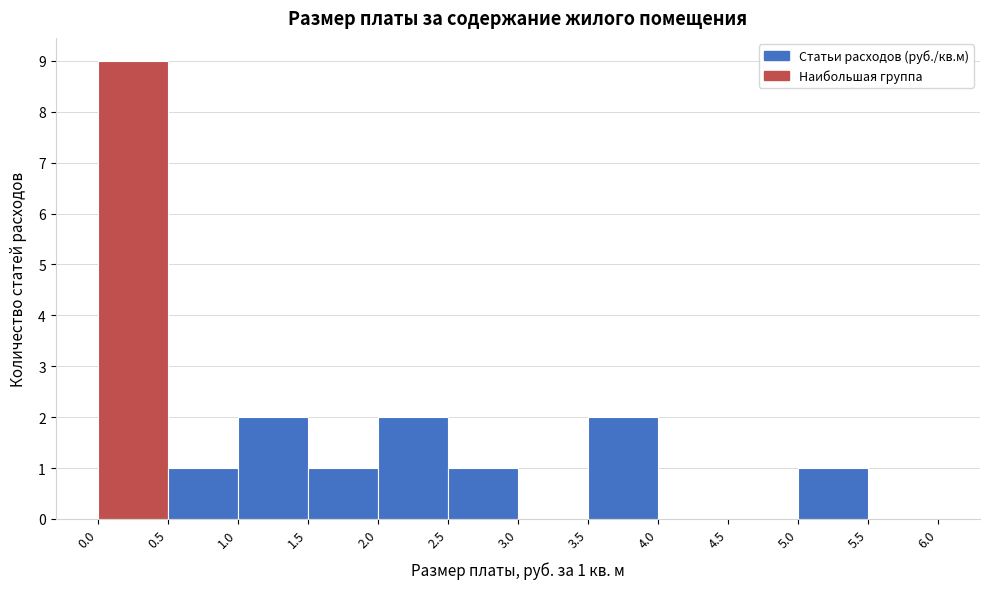

Over which range of the x-axis is the bar tallest?

0.0 to 0.5